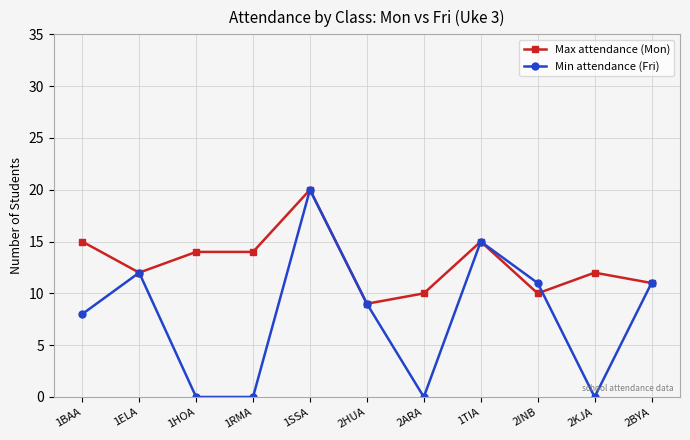

Which category has the highest value in the Max attendance (Mon) series?

1SSA